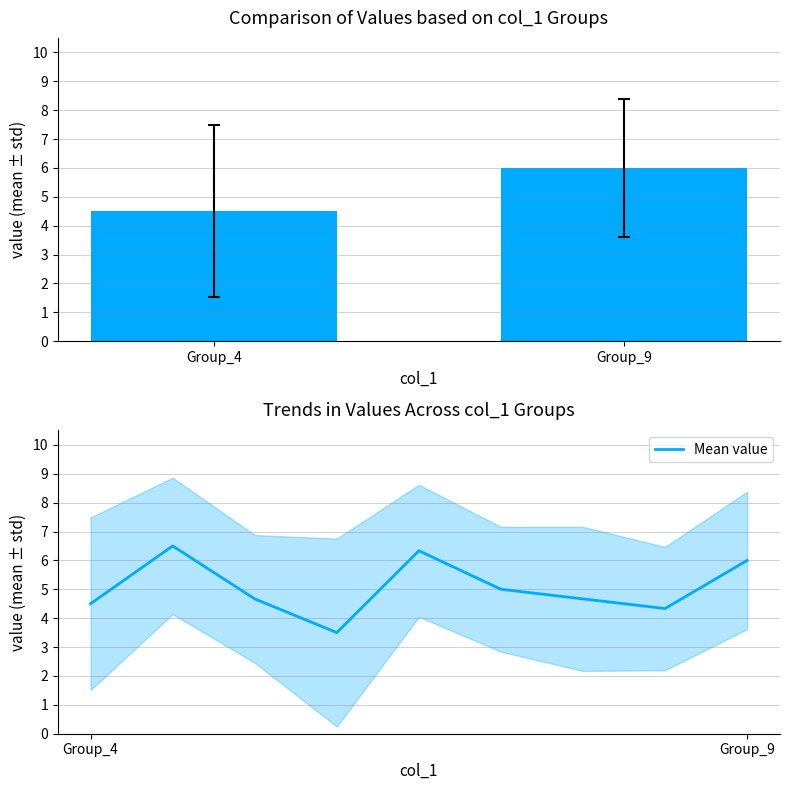

What is the spread (max minus min) of values at 7?

8